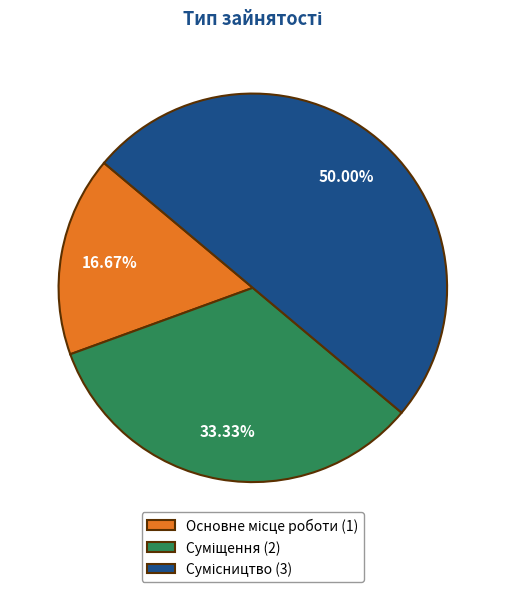

How many segments does this pie chart have?

3